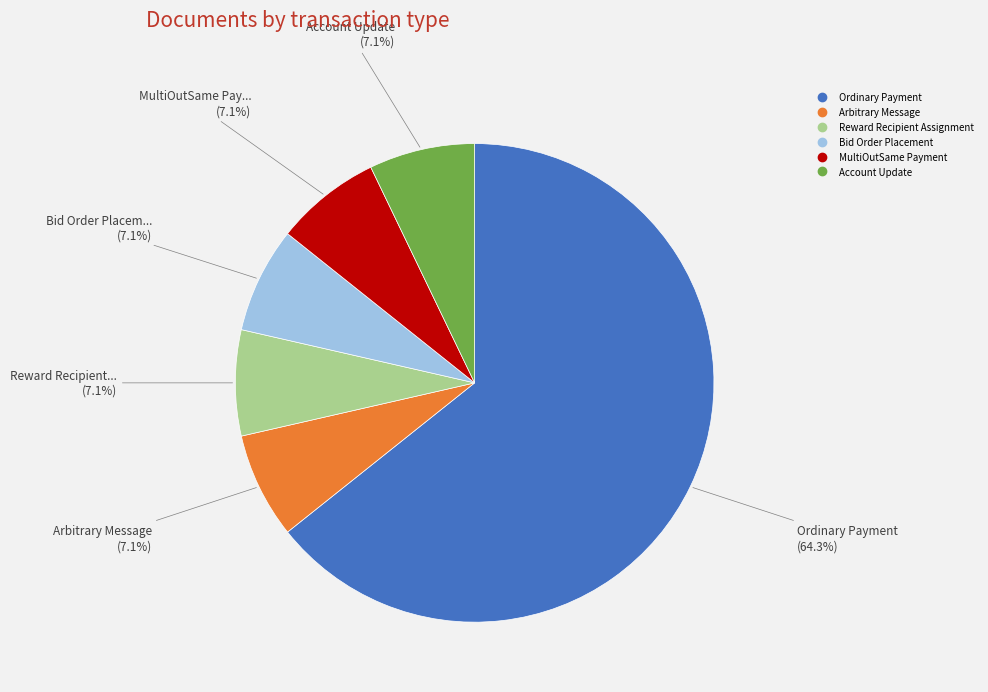

To the nearest percent, what portion does MultiOutSame Payment represent?

7%